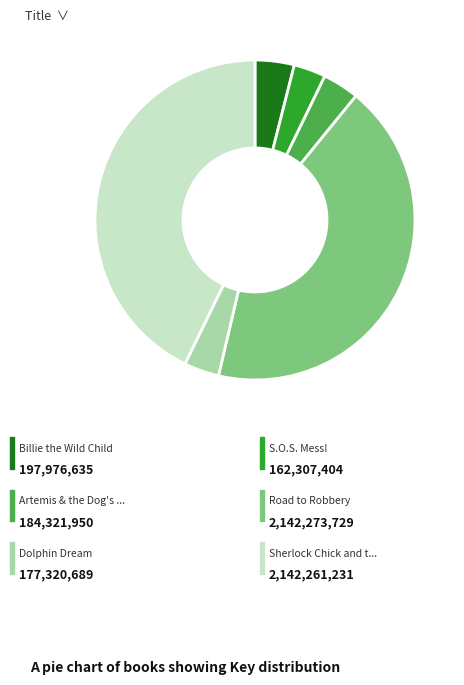

Is there a majority slice in this chart?

No